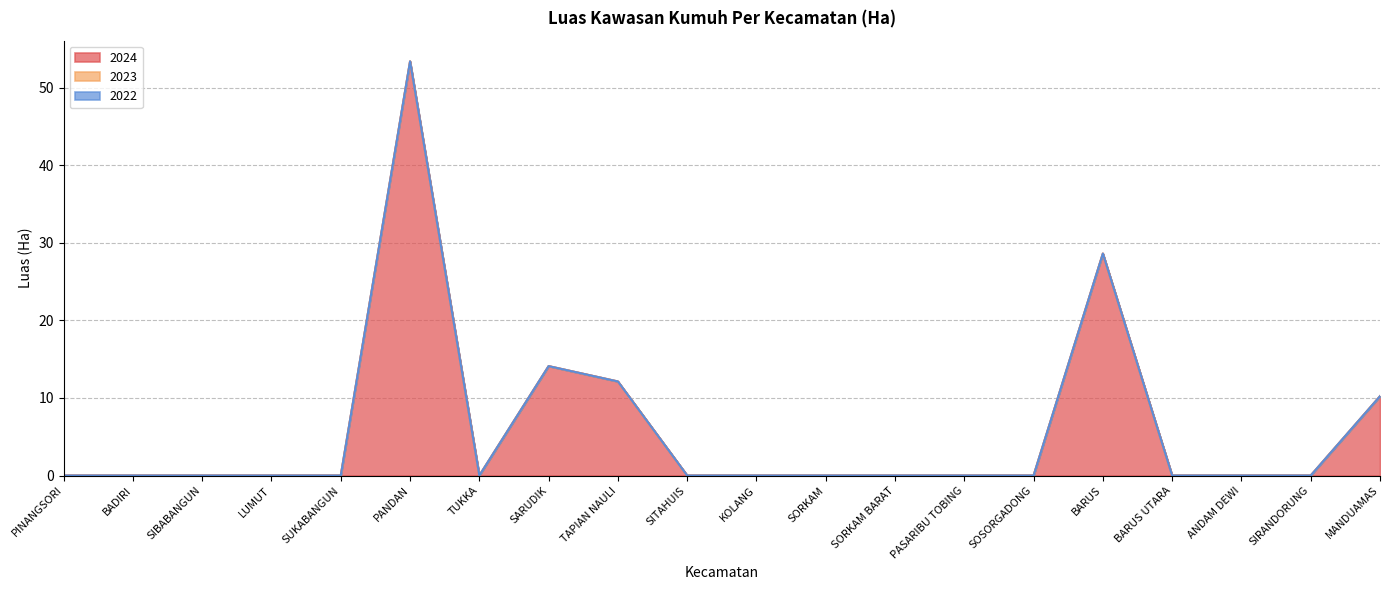

The 2024 series shows 0.0 at KOLANG. True or false?

True